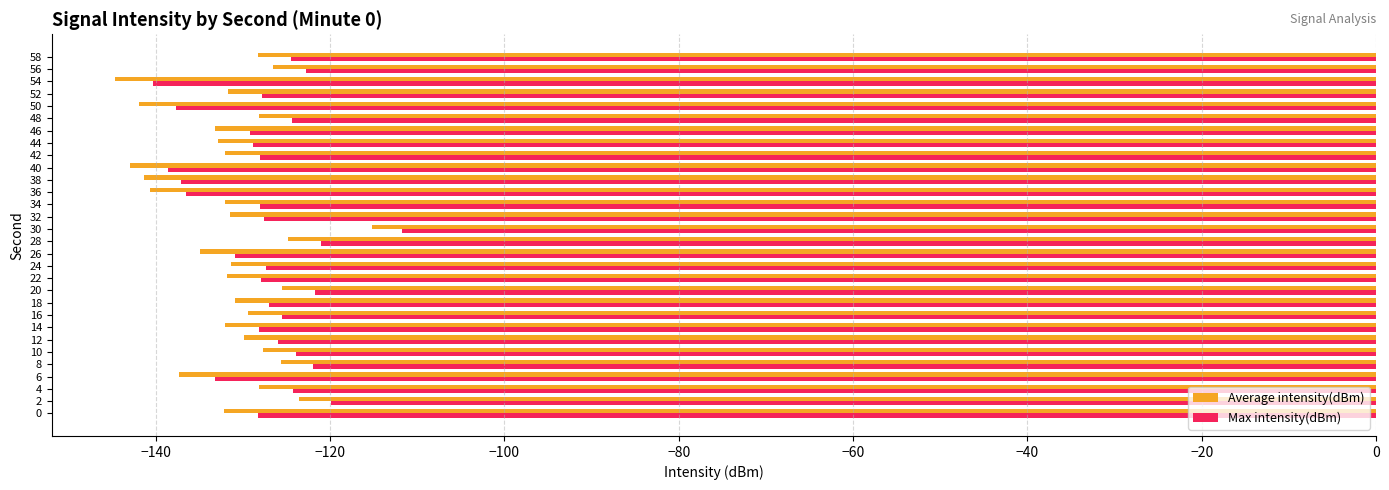

What is the minimum value for Max intensity(dBm)?

-140.4